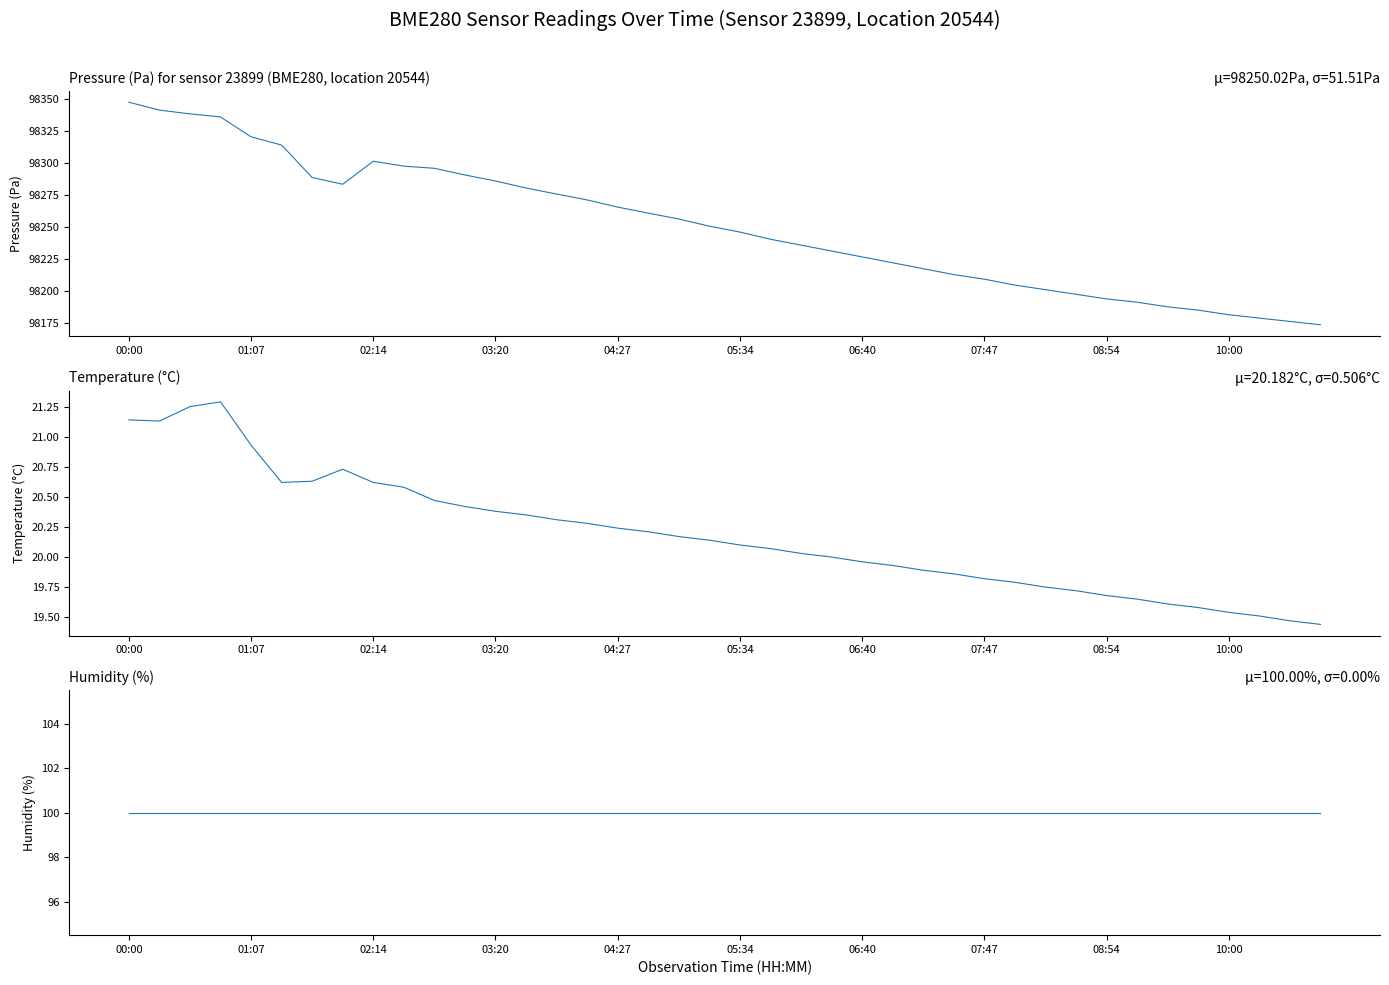

Rank the series by their maximum value, from lowest to highest.

temperature, humidity, pressure